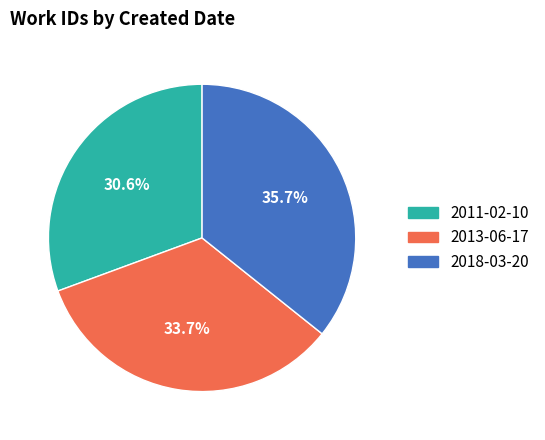

Is the sum of 2013-06-17 and 2011-02-10 greater than half?

Yes